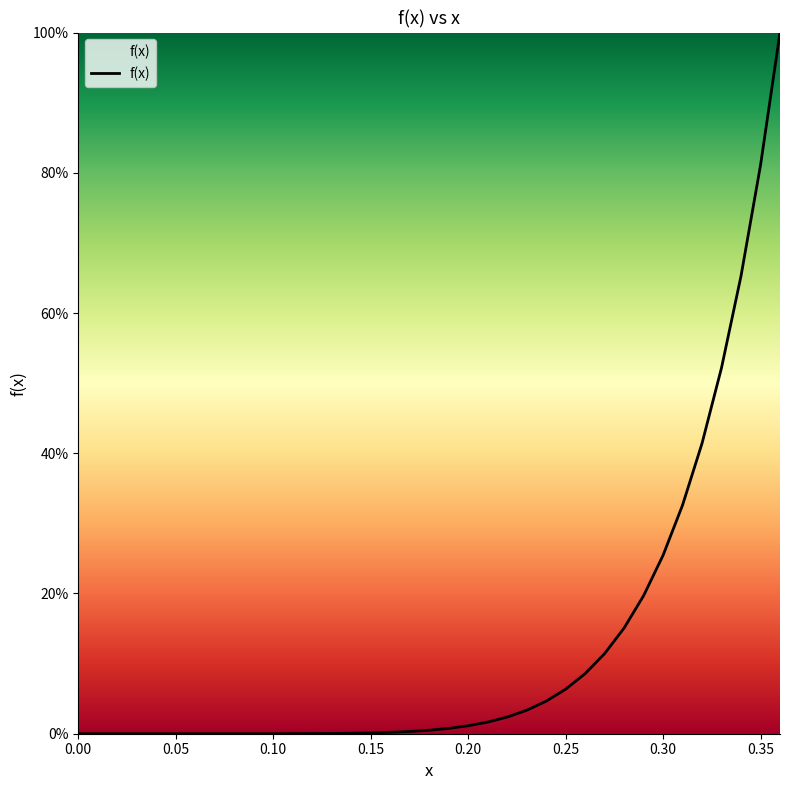

How many lines are shown in the chart?

1